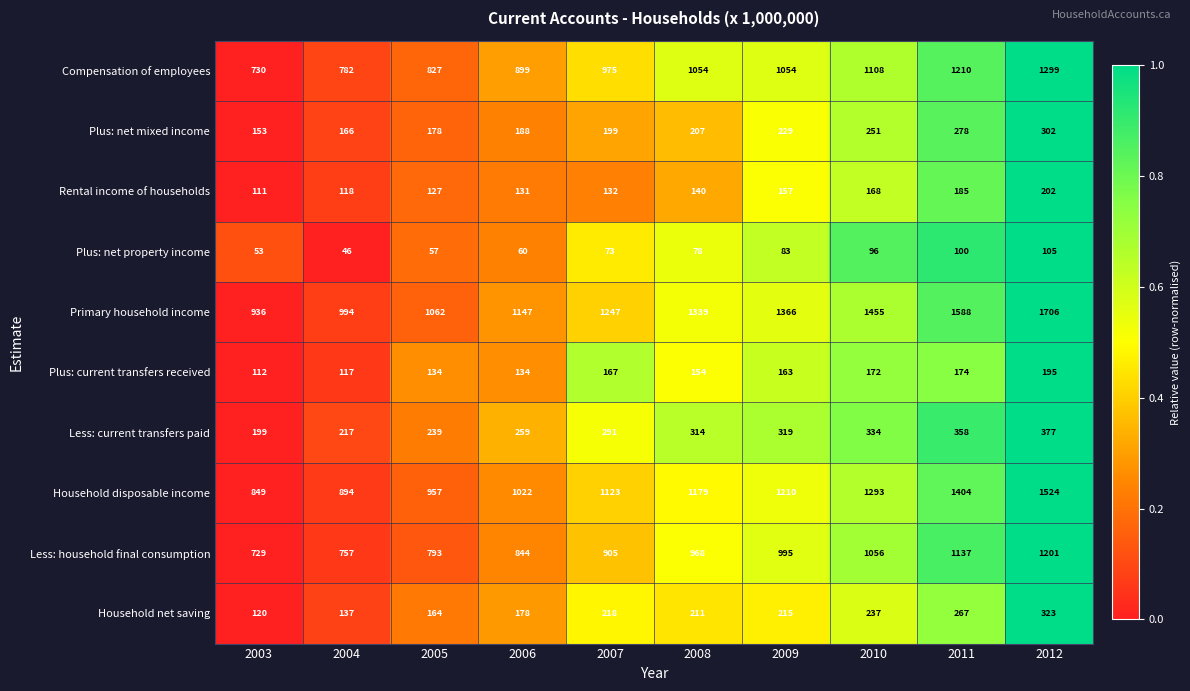

Count the number of data series in this chart.

10